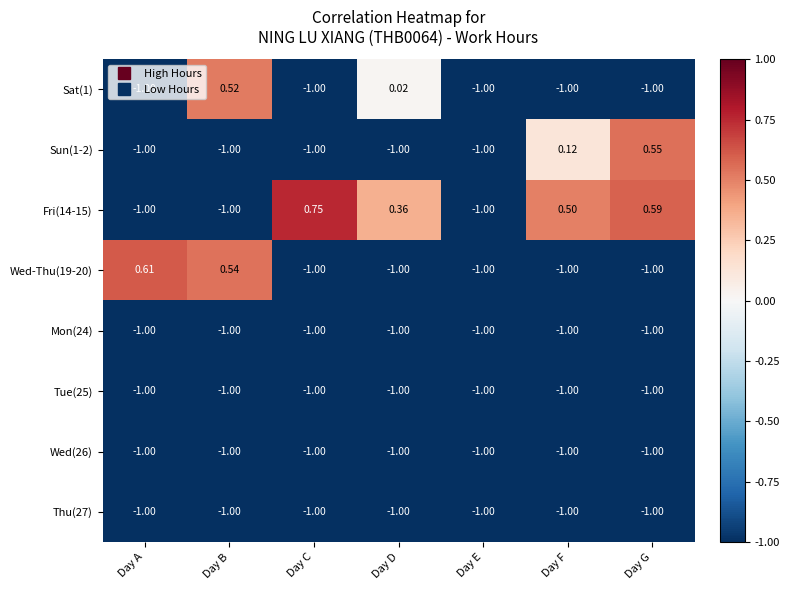

How many series are shown in this chart?

8